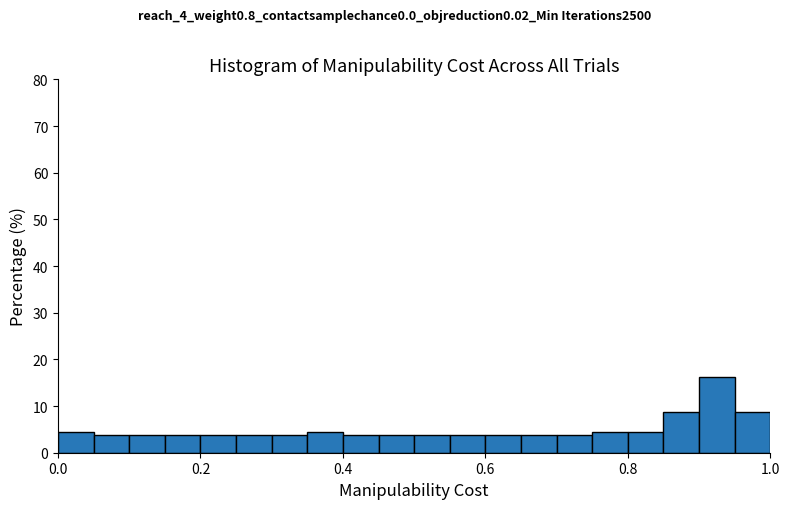

Around what value on the x-axis is the tallest bar? Give the approximate position of its centre, as read against the axis.

0.92